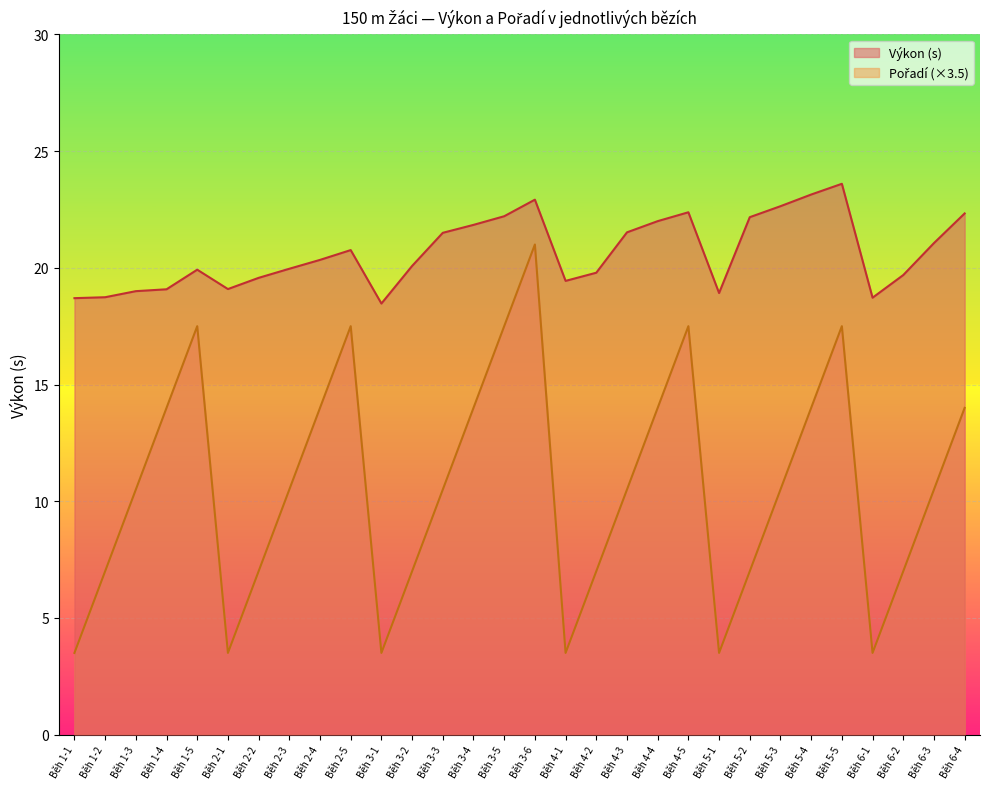

At which label does Výkon reach its peak?

Běh 5-5